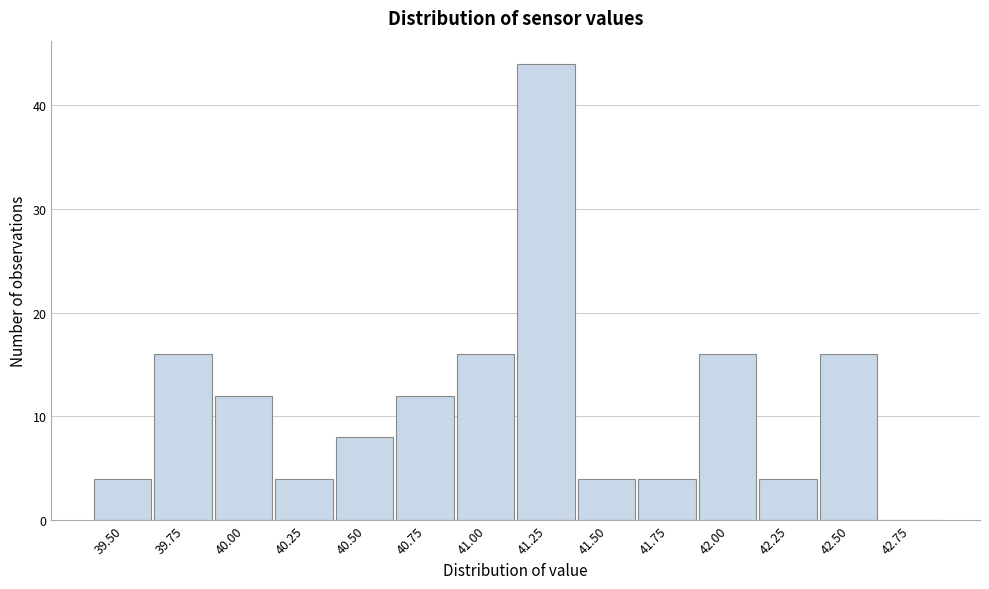

Reading left to right, extract all data points from this chart.

39.50=4	39.75=16	40.00=12	40.25=4	40.50=8	40.75=12	41.00=16	41.25=44	41.50=4	41.75=4	42.00=16	42.25=4	42.50=16	42.75=0